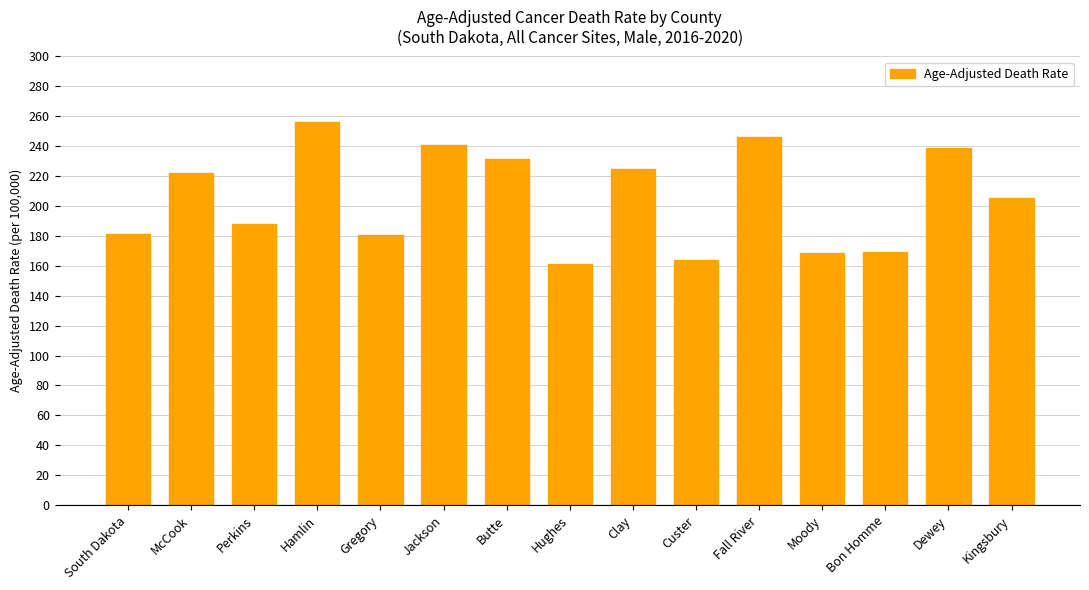

The chart shows a value of 169.4 at Bon Homme. True or false?

True